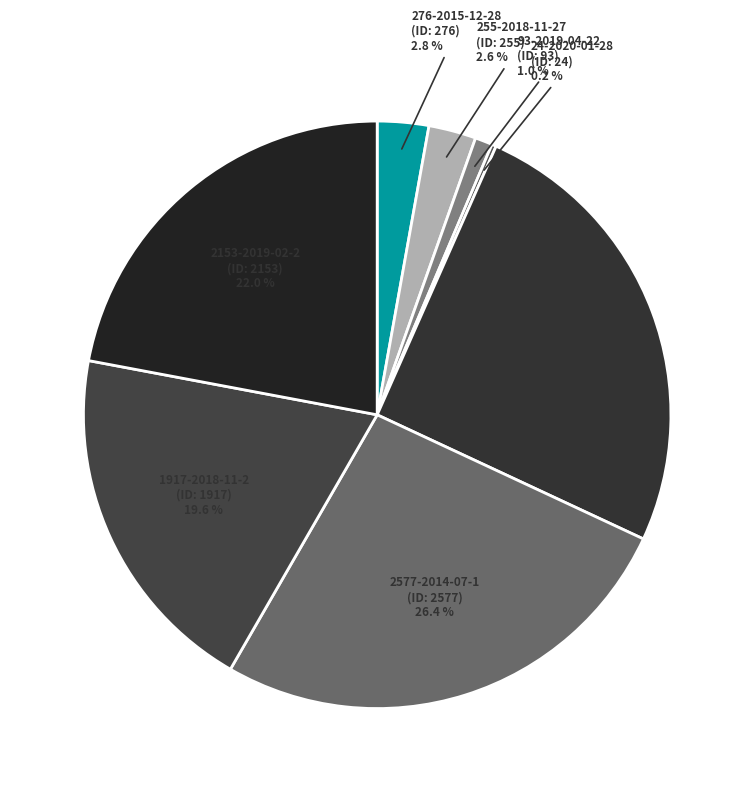

How many slices are in this pie chart?

8